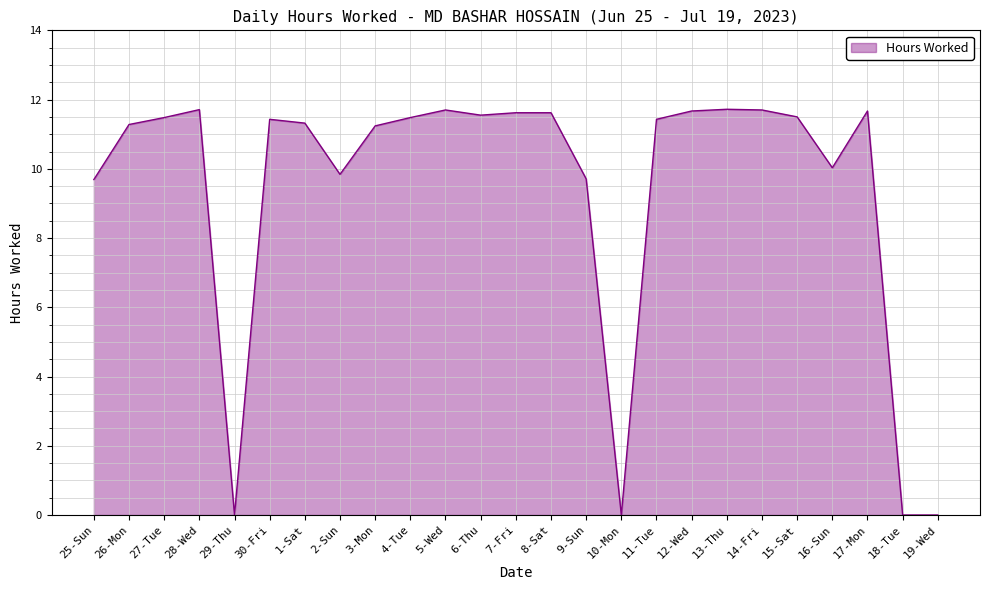

What is the difference between the maximum and minimum values?

11.7